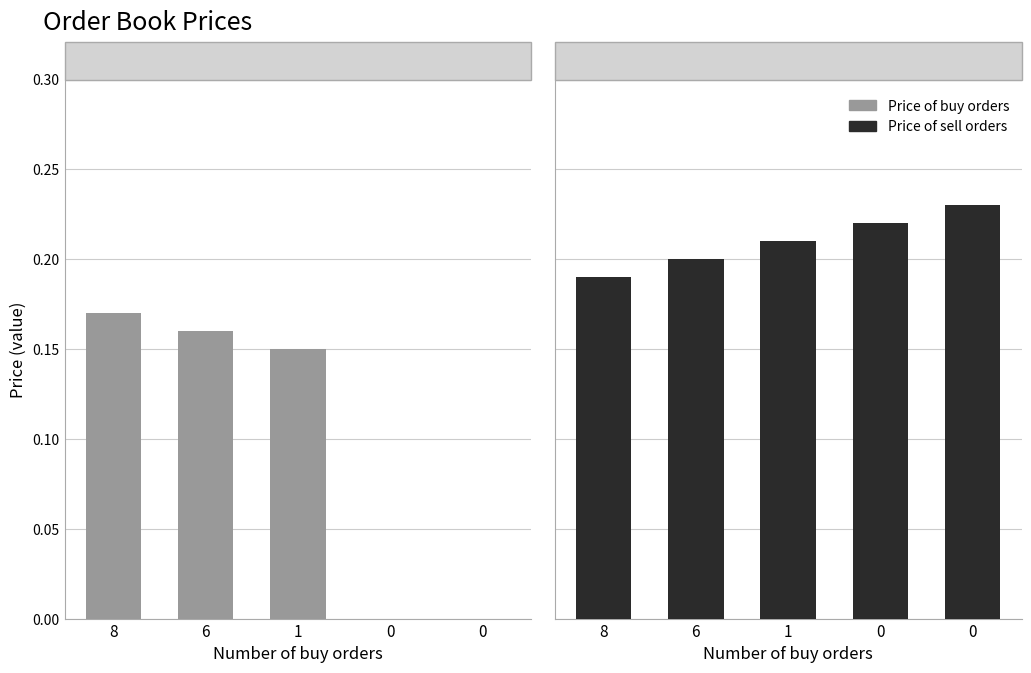

What is the total value across all series at 1?

0.4